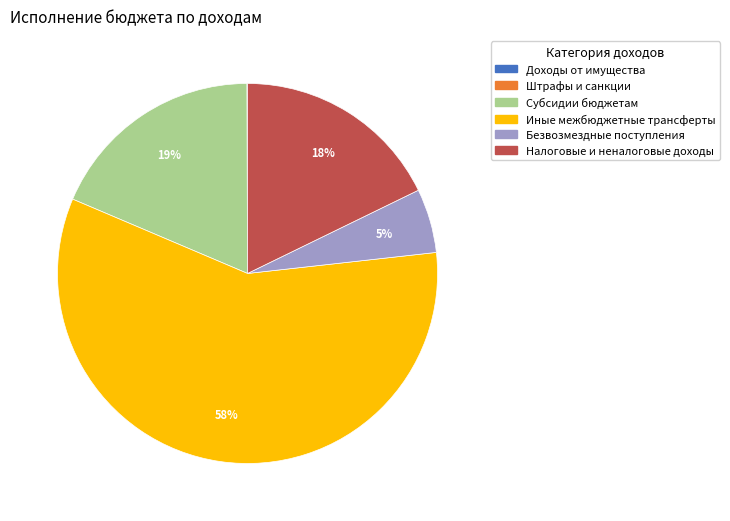

True or false: Налоговые и неналоговые доходы accounts for 3% of the total.

False